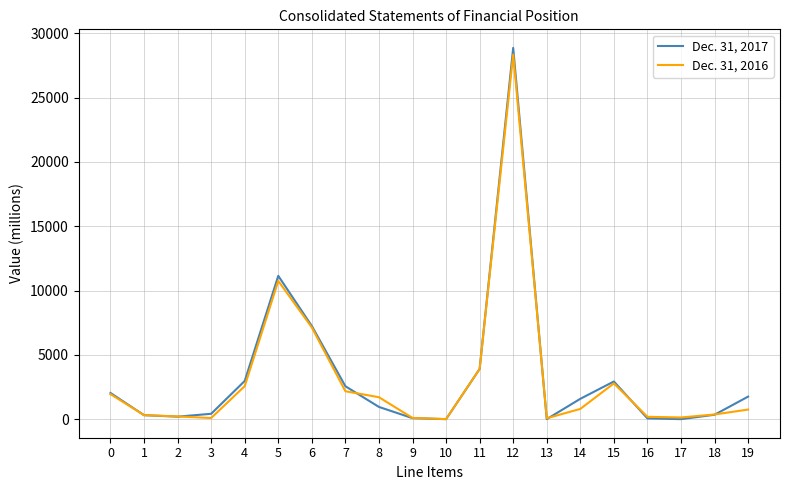

True or false: Dec. 31, 2017 and Dec. 31, 2016 cross at least once.

True